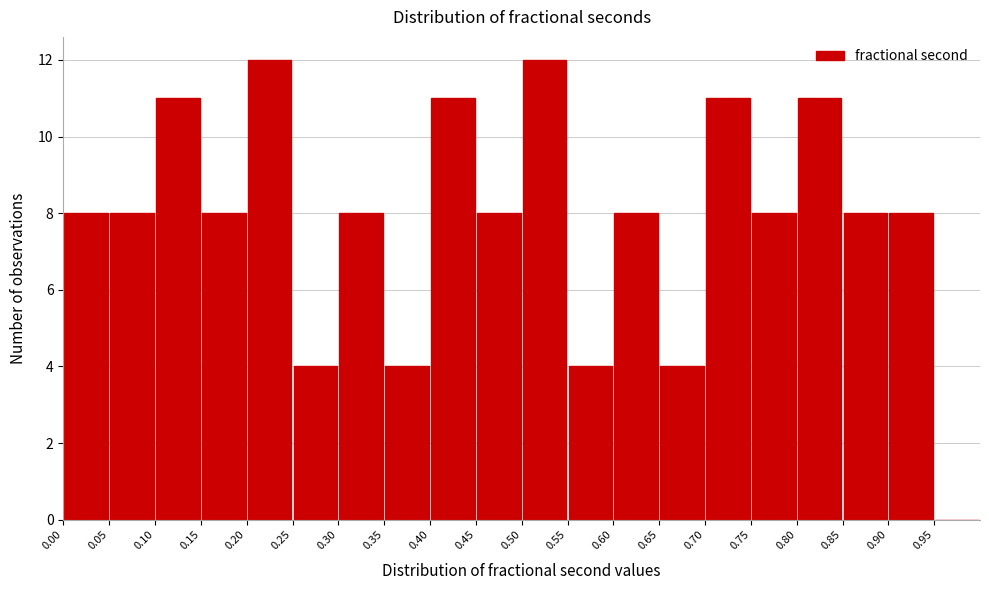

Reading left to right, list every bar in this chart as the range it spans on the x-axis followed by its height. The values are not printed on the chart, so give them approximately, as read against the axis.

0.00 to 0.05: 8
0.05 to 0.10: 8
0.10 to 0.15: 11
0.15 to 0.20: 8
0.20 to 0.25: 12
0.25 to 0.30: 4
0.30 to 0.35: 8
0.35 to 0.40: 4
0.40 to 0.45: 11
0.45 to 0.50: 8
0.50 to 0.55: 12
0.55 to 0.60: 4
0.60 to 0.65: 8
0.65 to 0.70: 4
0.70 to 0.75: 11
0.75 to 0.80: 8
0.80 to 0.85: 11
0.85 to 0.90: 8
0.90 to 0.95: 8
0.95 to 1.00: 0